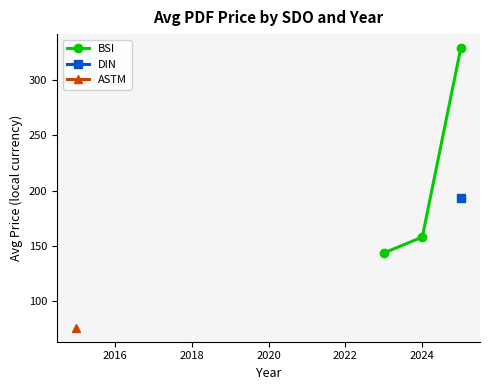

What is the value of the 3rd point from the left?

328.9